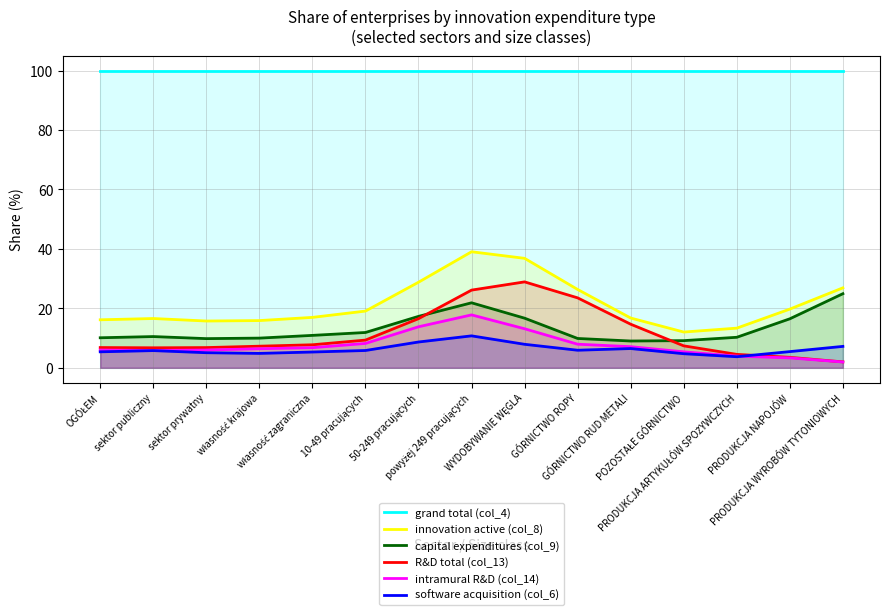

At which category does capital expenditures (col_9) reach its first local valley?

sektor prywatny